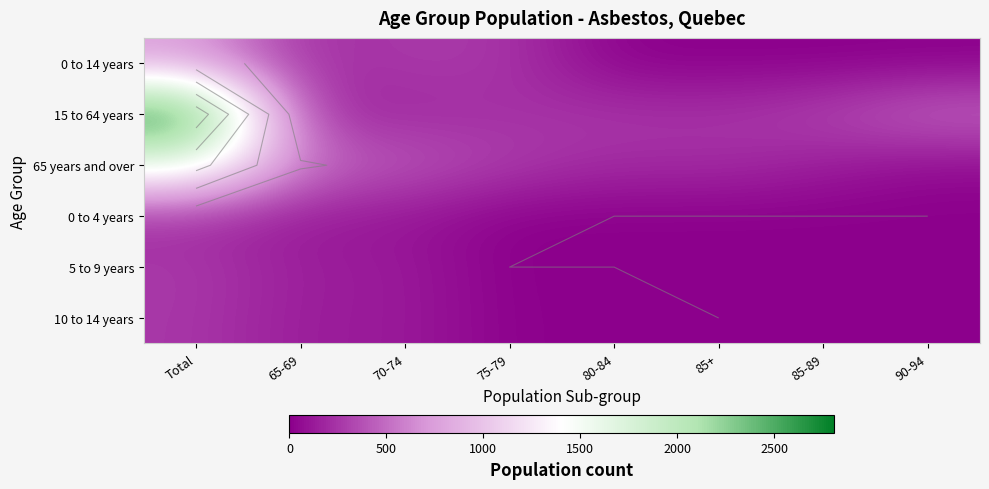

The value of 15 to 64 years at 75-79 is 225. True or false?

True